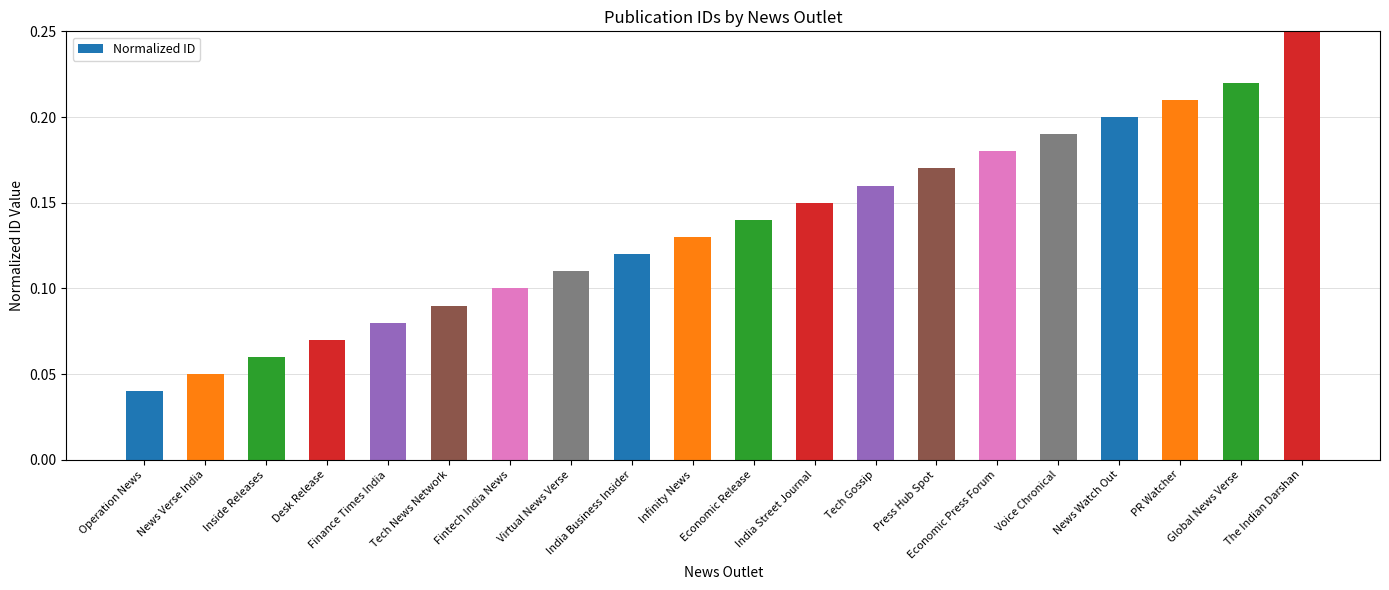

How many values are between 0 and 1?

20